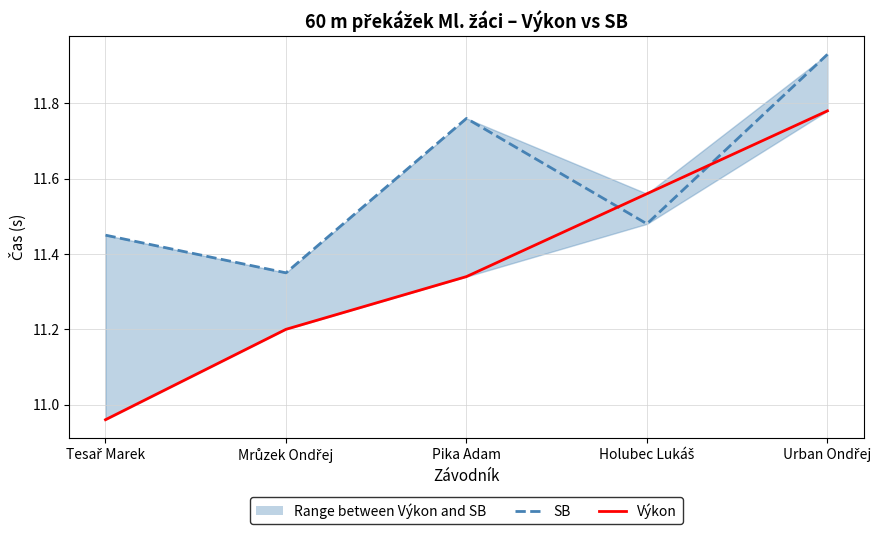

At which label does Výkon reach its minimum?

Tesař Marek